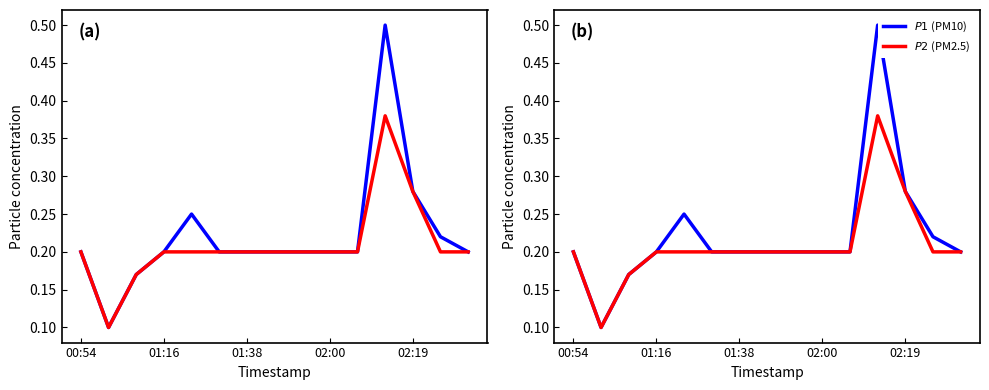

What is the sum of all P2 values?

3.1